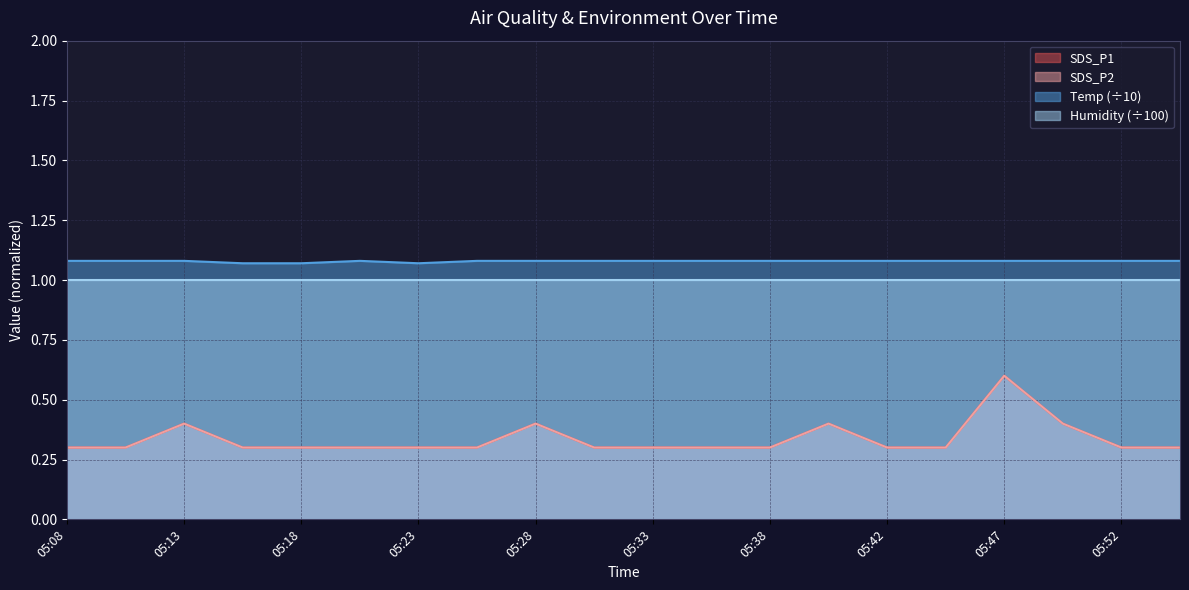

At which label does SDS_P1 reach its minimum?

05:08